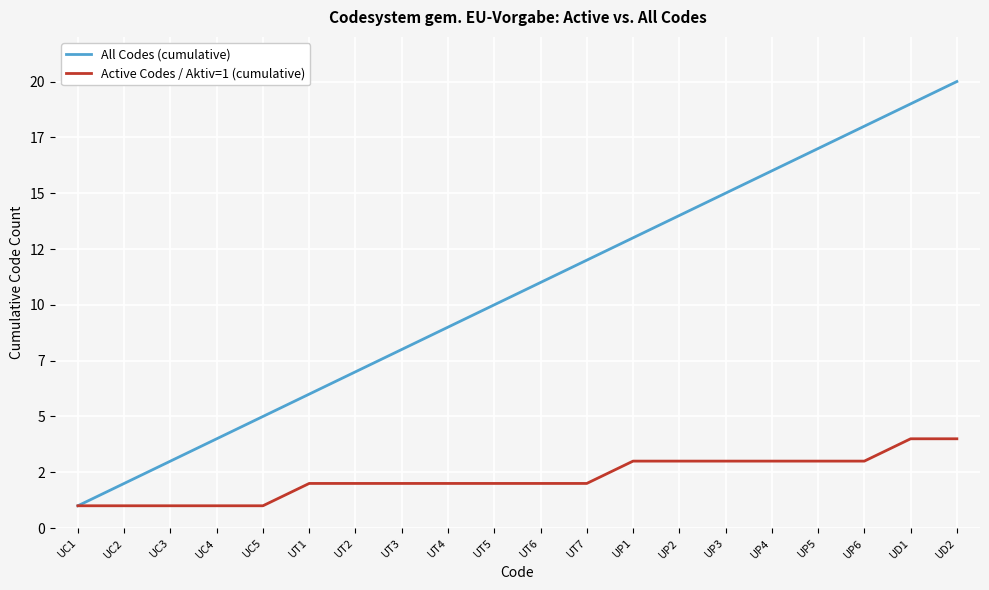

Does the chart display data point markers on the line(s)?

No